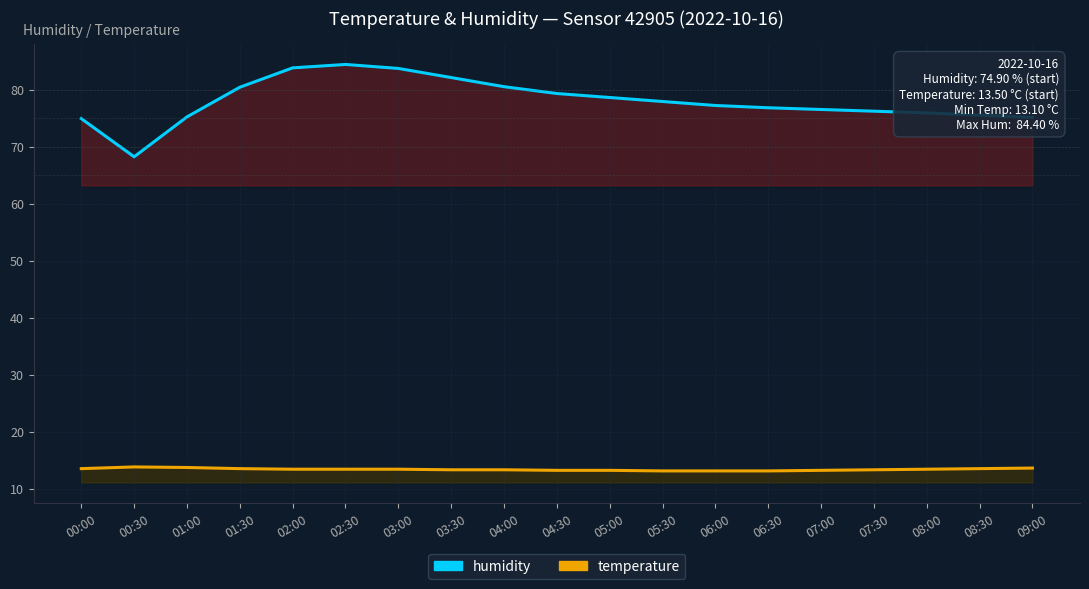

Reading left to right, list all the values displayed in this chart.

humidity: 74.9	68.2	75.2	80.4	83.8	84.4	83.7	82.1	80.5	79.3	78.6	77.9	77.2	76.8	76.5	76.2	75.9	75.5	75.1
temperature: 13.5	13.8	13.7	13.5	13.4	13.4	13.4	13.3	13.3	13.2	13.2	13.1	13.1	13.1	13.2	13.3	13.4	13.5	13.6